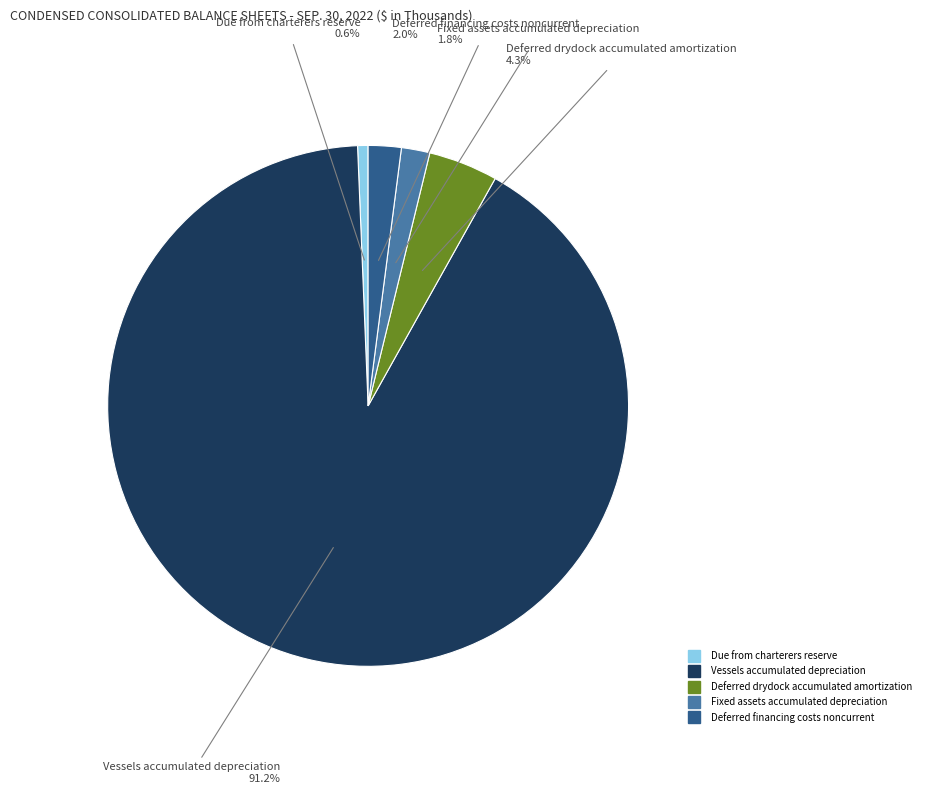

To the nearest percent, what is the difference between the largest and smallest slice percentages?

91%